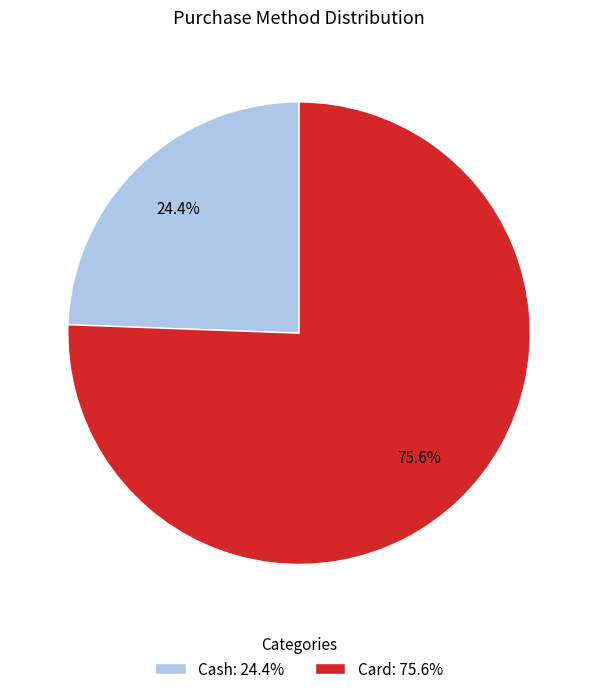

What percentage is NOT represented by Card?

24.4%